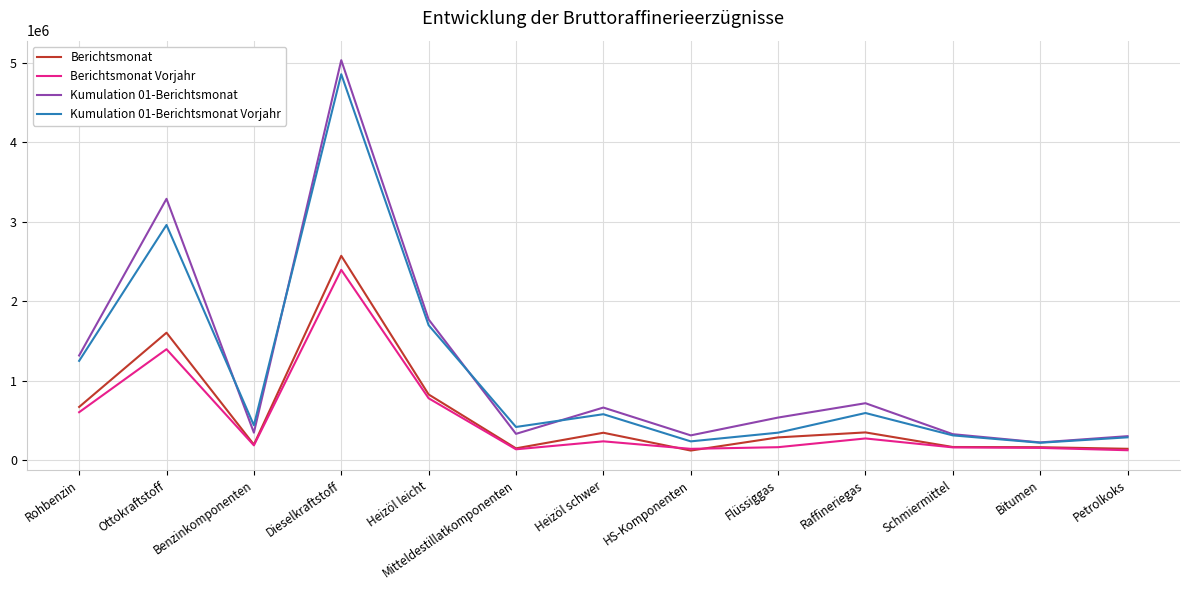

Read the Kumulation 01-Berichtsmonat Vorjahr value at Flüssiggas.

343629